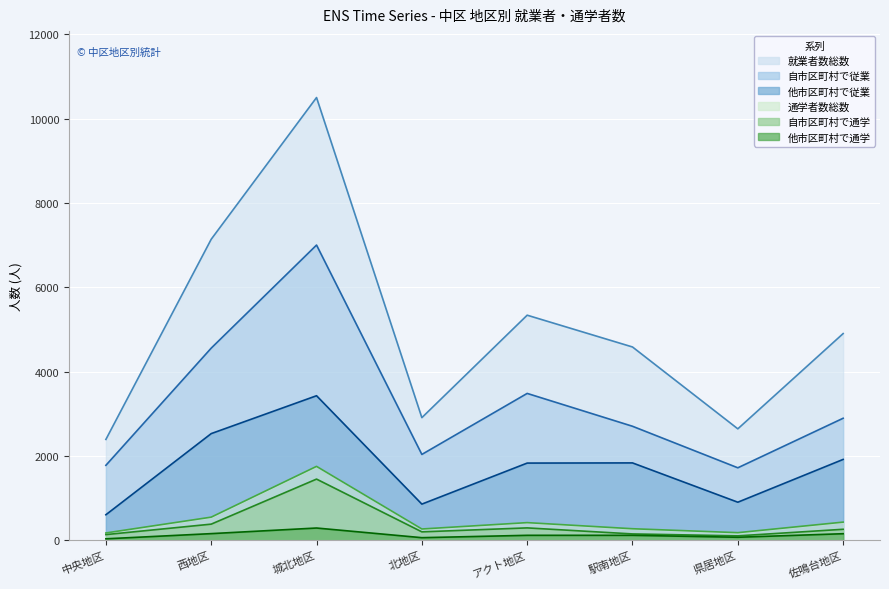

At which label is 他市区町村で通学 closest to 167?

西地区